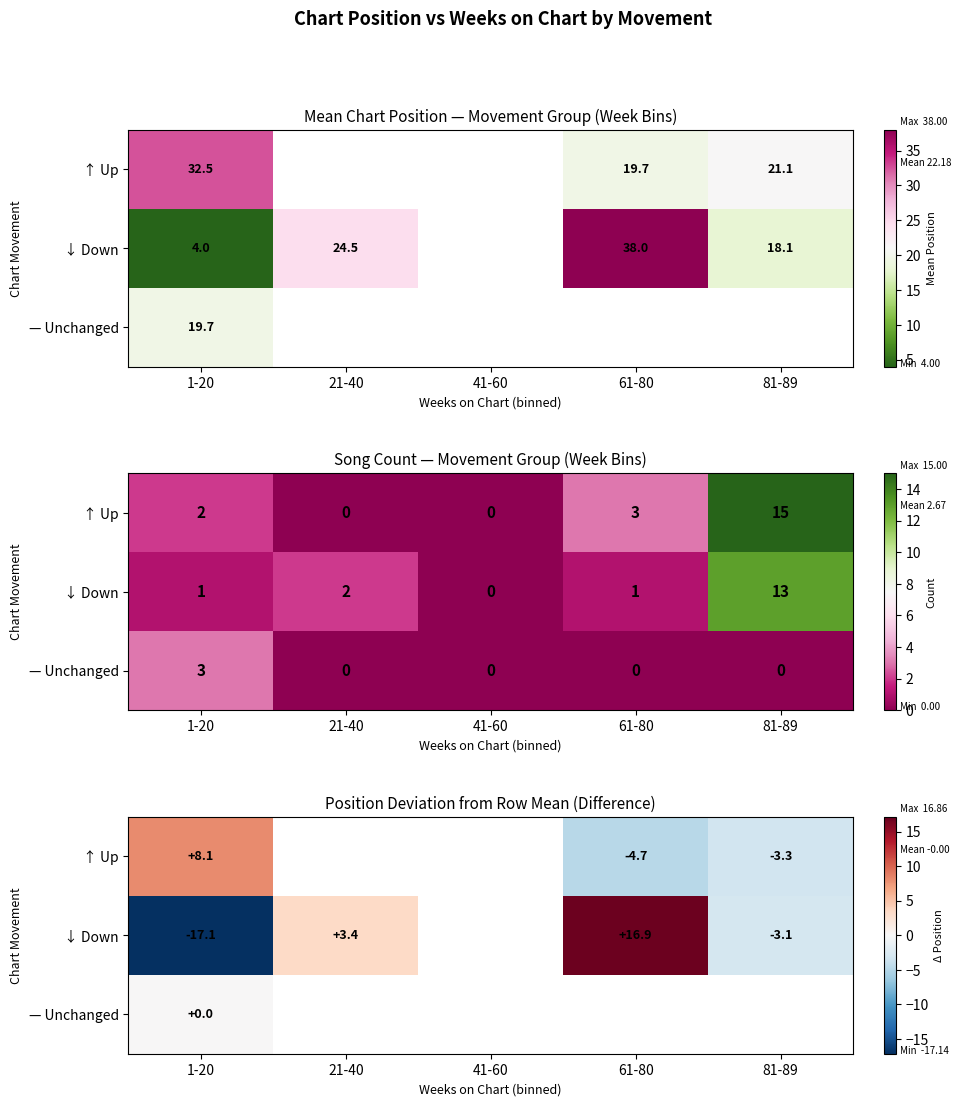

How many values in ↓ Down are above zero?

2